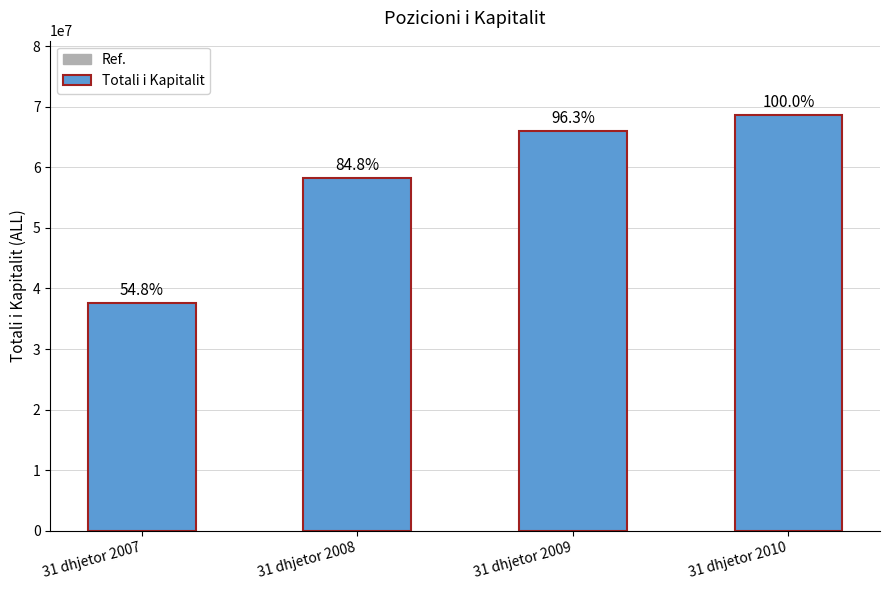

Which label corresponds to the smallest value in the chart?

31 dhjetor 2007